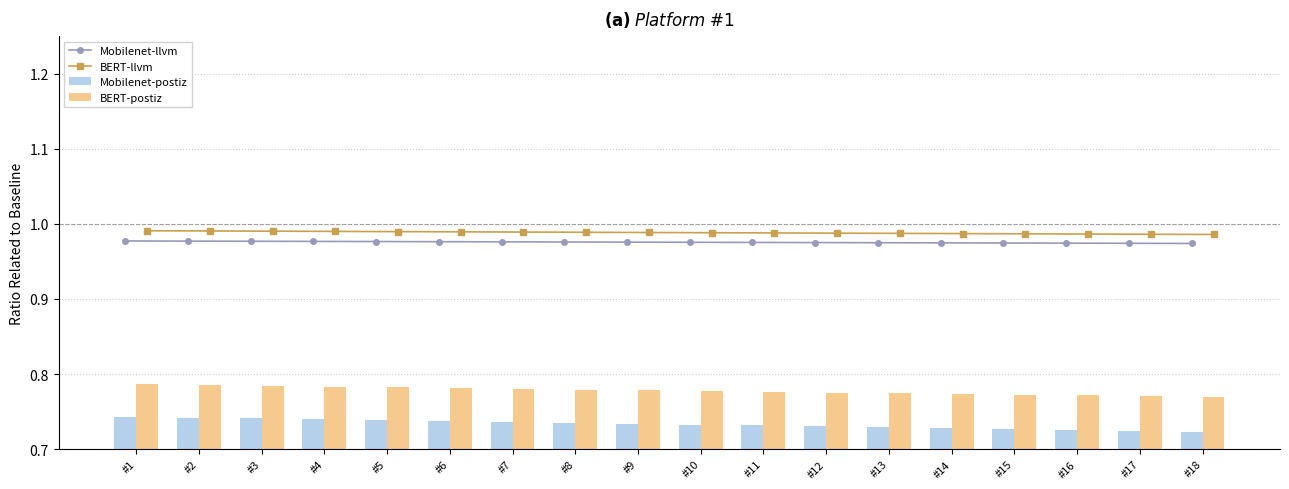

Which series has the largest total across all categories?

BERT-llvm